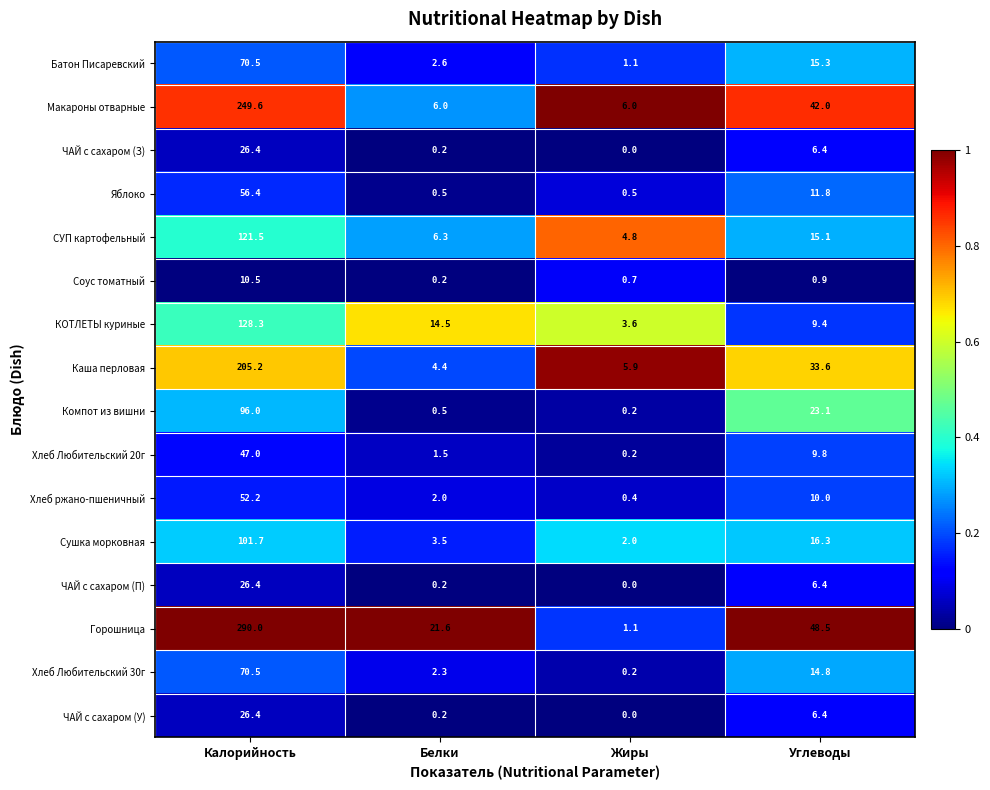

Where is Яблоко nearest to the value 28?

Углеводы